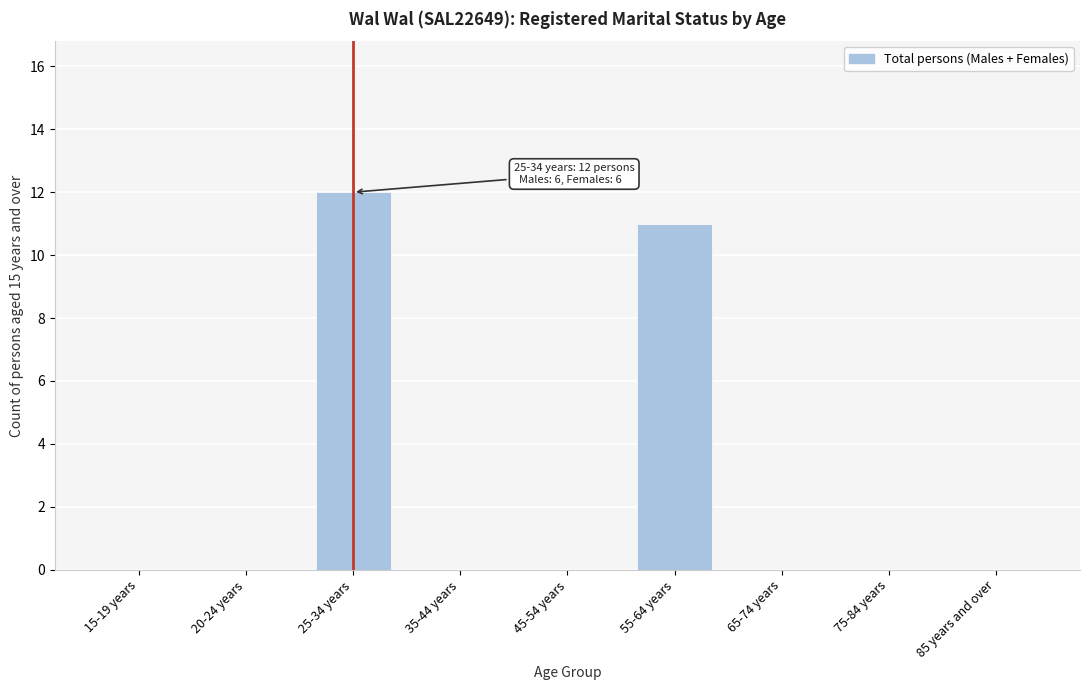

Reading left to right, transcribe all the data shown in this chart.

15-19 years=0	20-24 years=0	25-34 years=12	35-44 years=0	45-54 years=0	55-64 years=11	65-74 years=0	75-84 years=0	85 years and over=0